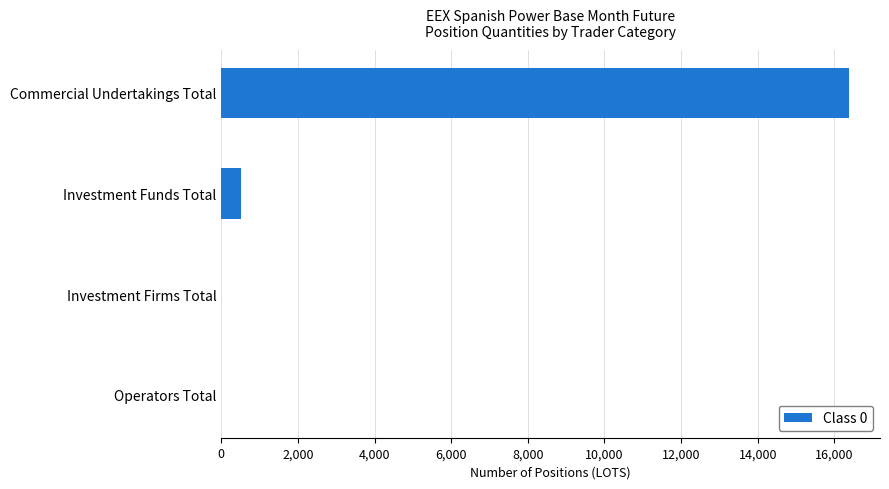

What is the greatest value displayed?

16372.8